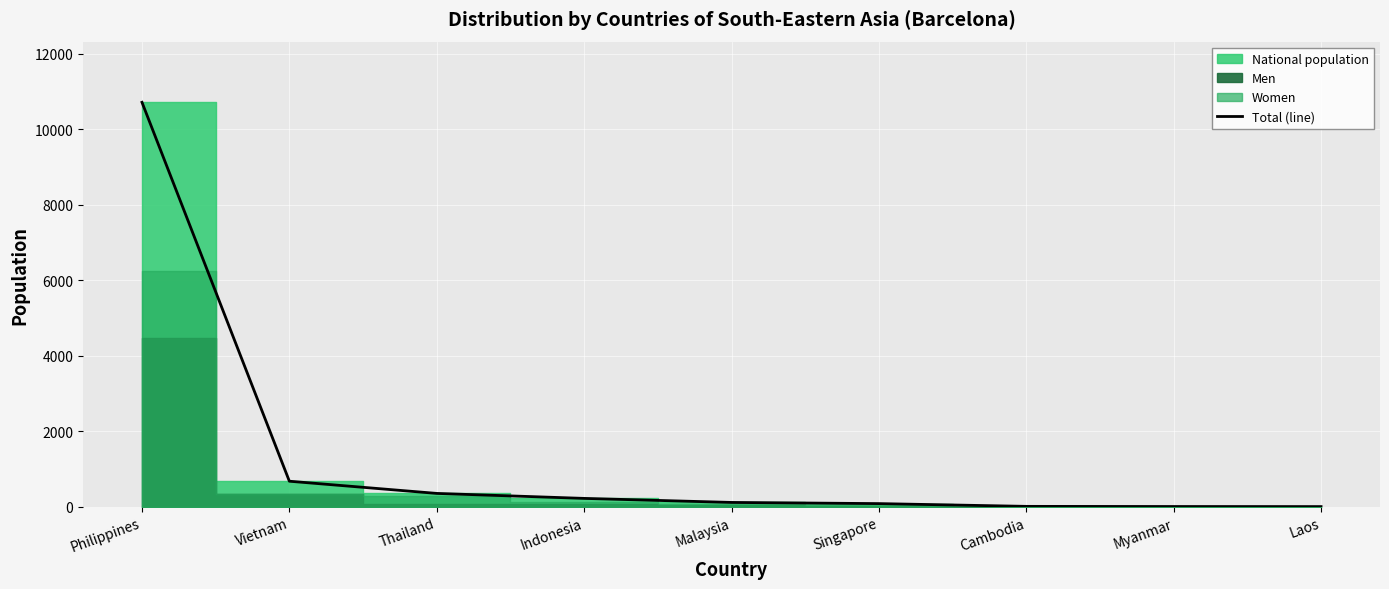

Which category has the highest value across all series?

Philippines